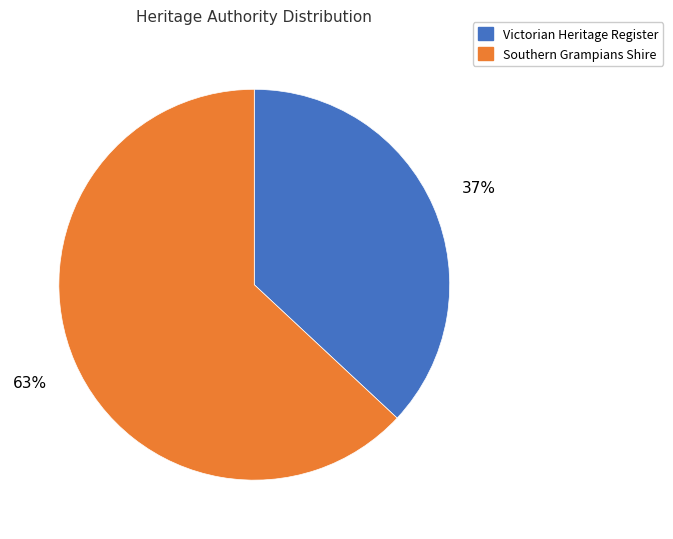

How many segments does this pie chart have?

2